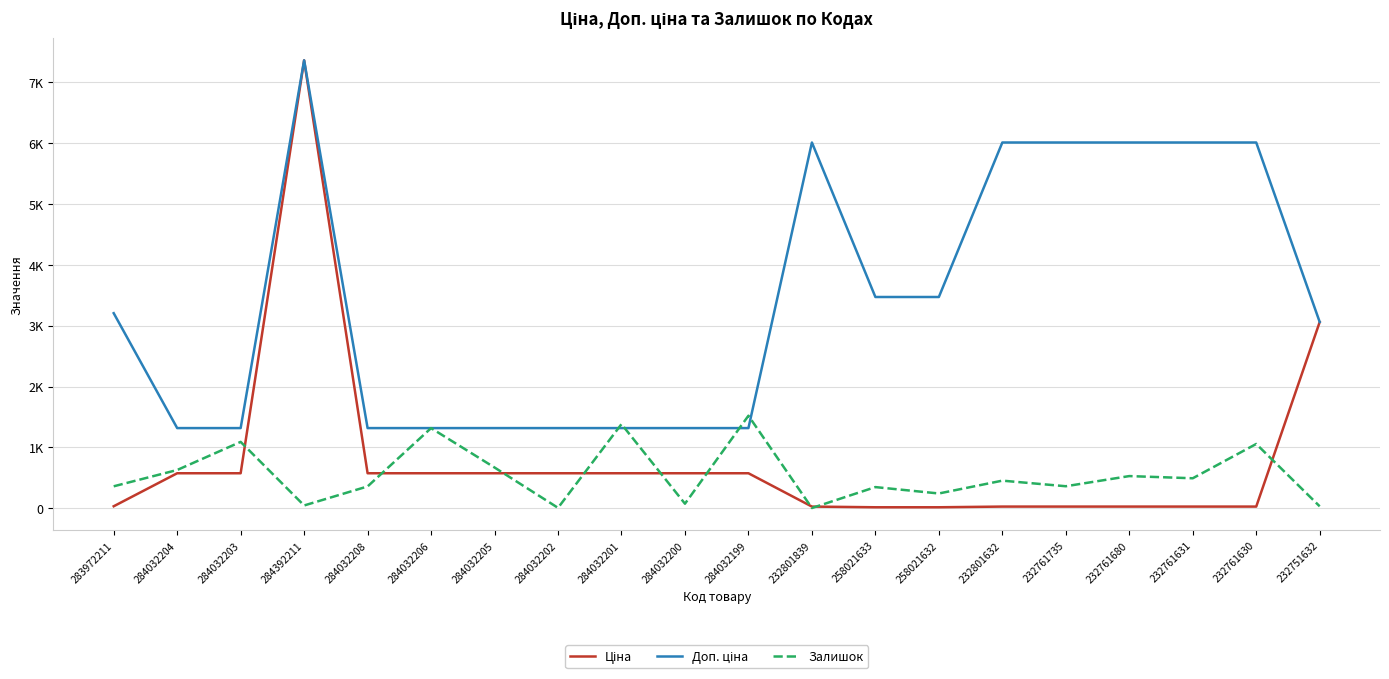

The value of Доп. ціна at 284032201 is 1316.7. True or false?

True